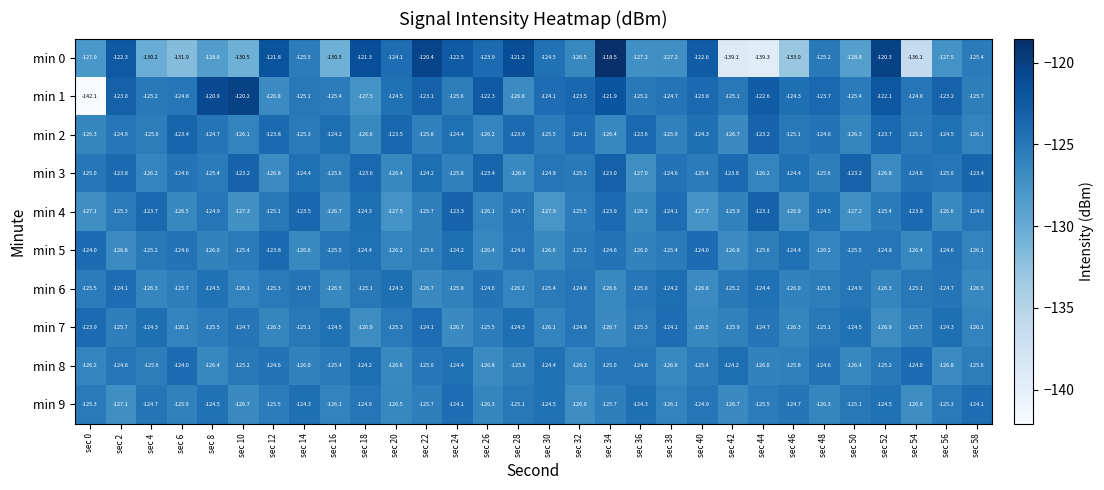

Is it true that min 2 equals -191.9 at sec 22?

False